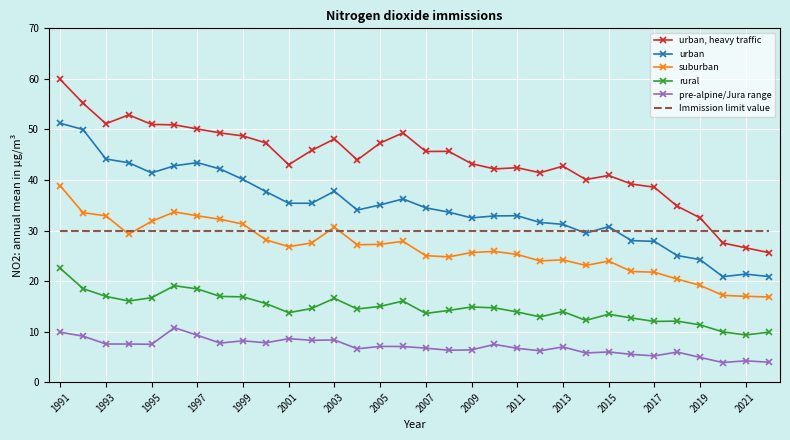

What is the greatest value displayed?

59.9